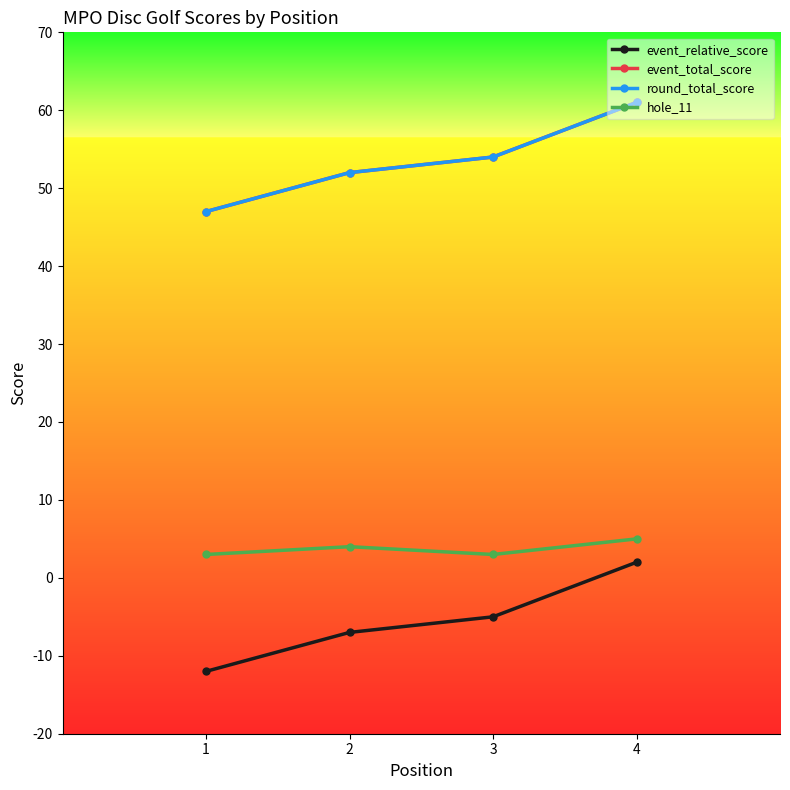

Does the chart have visible grid lines?

No